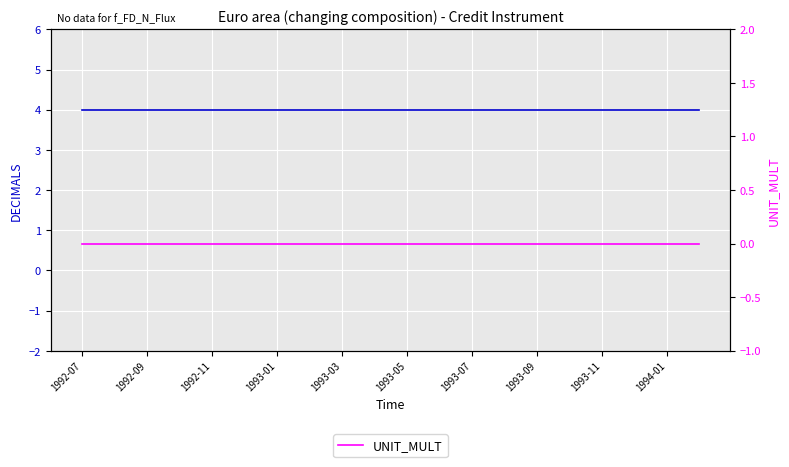

Rank the series by their average value, from lowest to highest.

UNIT_MULT, DECIMALS